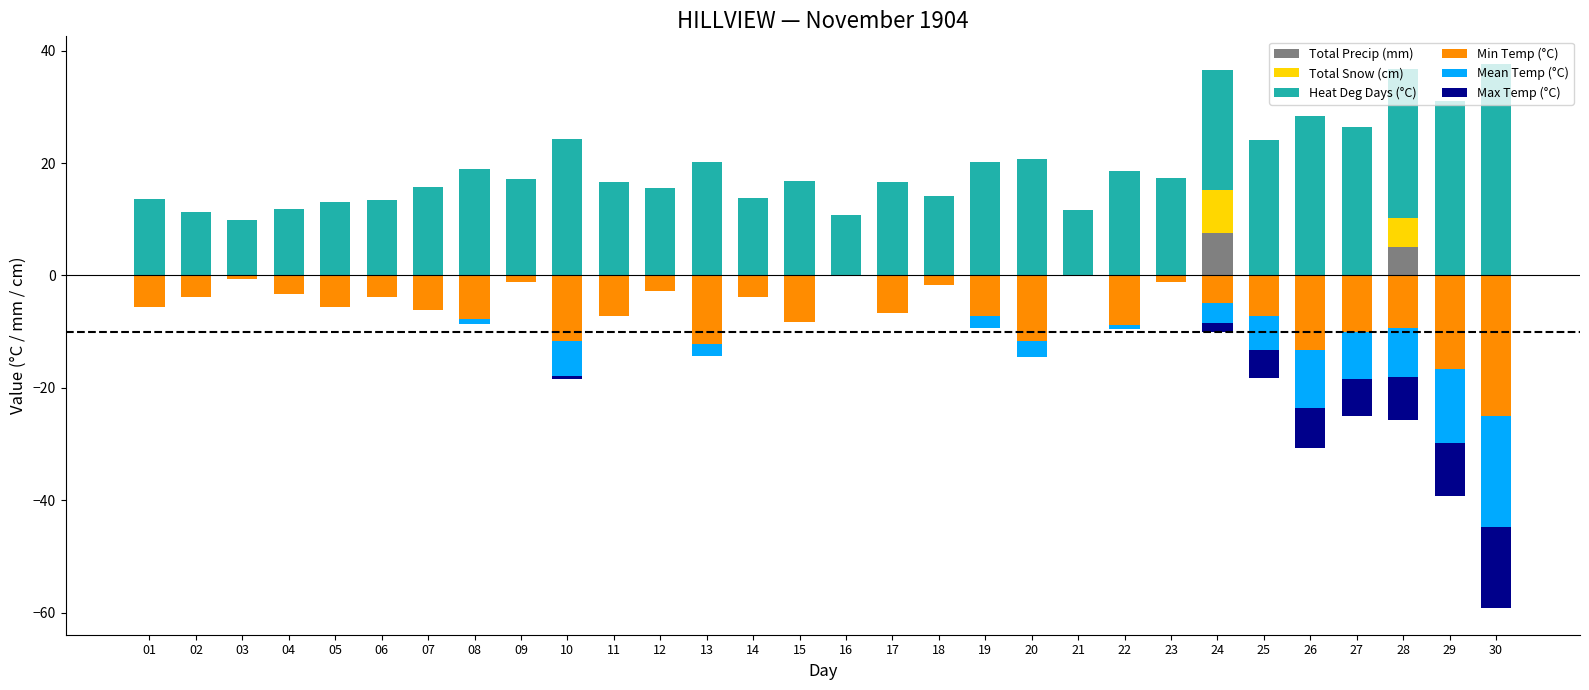

Rank the series at 08 from lowest to highest value.

Min Temp (°C), Mean Temp (°C), Total Precip (mm), Total Snow (cm), Max Temp (°C), Heat Deg Days (°C)